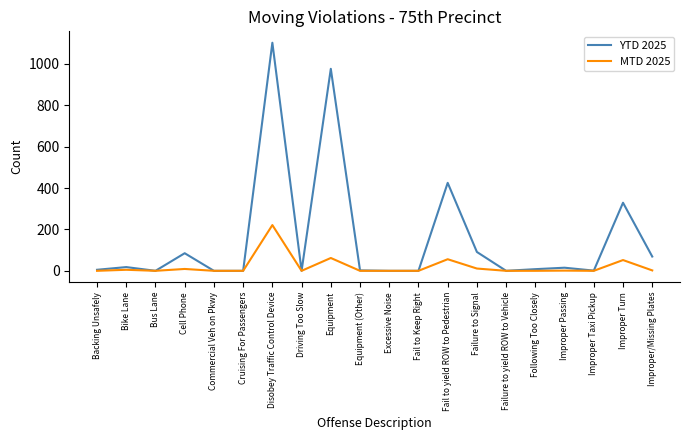

Which series has the widest spread of values?

YTD 2025